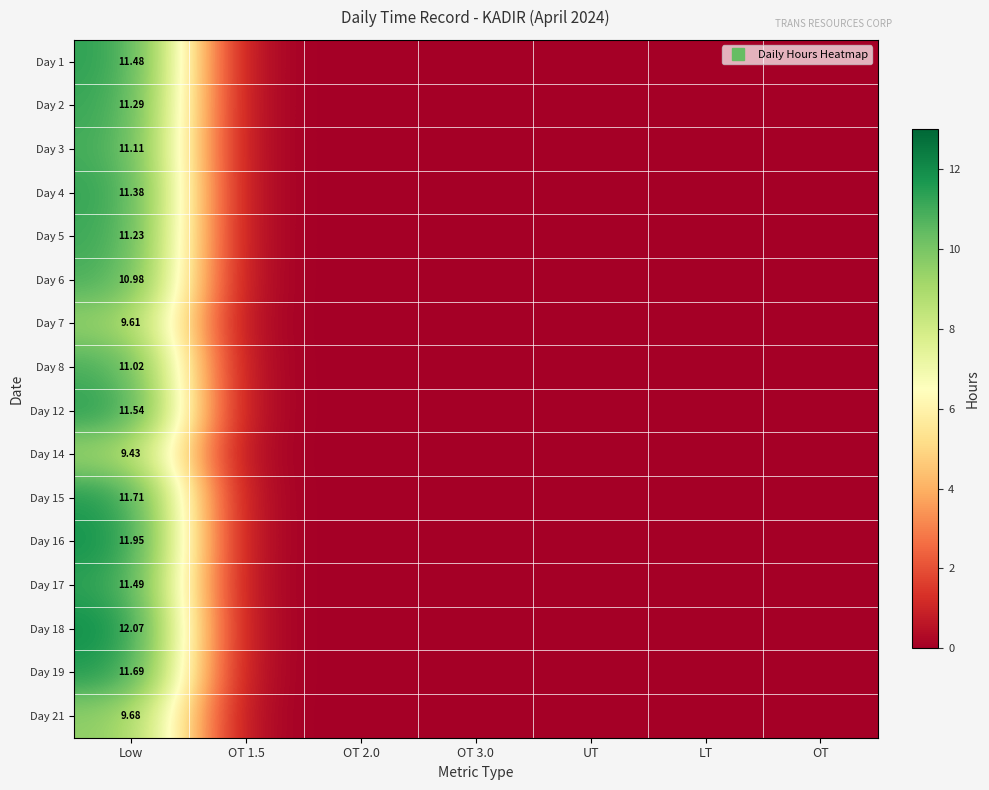

What is the maximum value for Day 6?

11.0